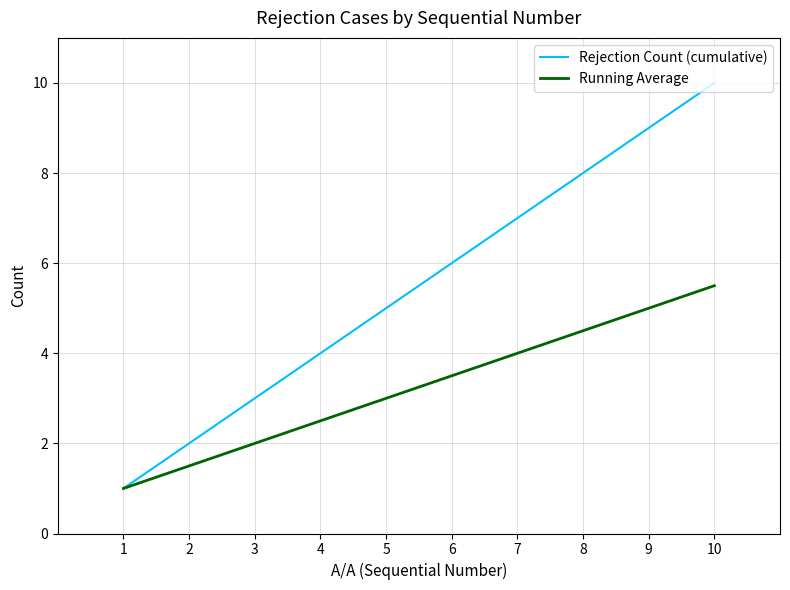

Which series has the largest range (max minus min)?

Rejection Count (cumulative)